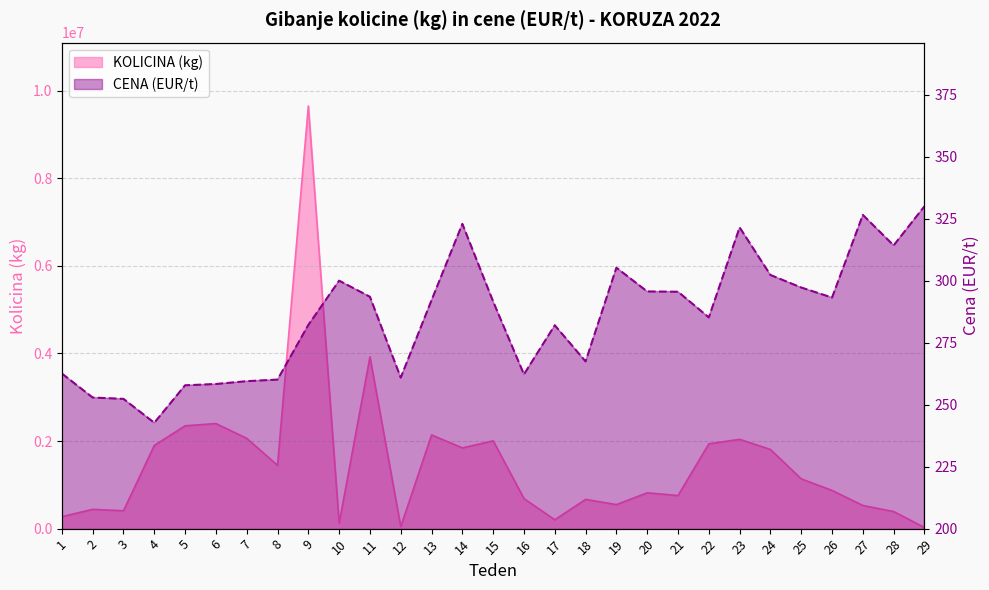

The CENA (EUR/t) series shows 507.6 at 9. True or false?

False